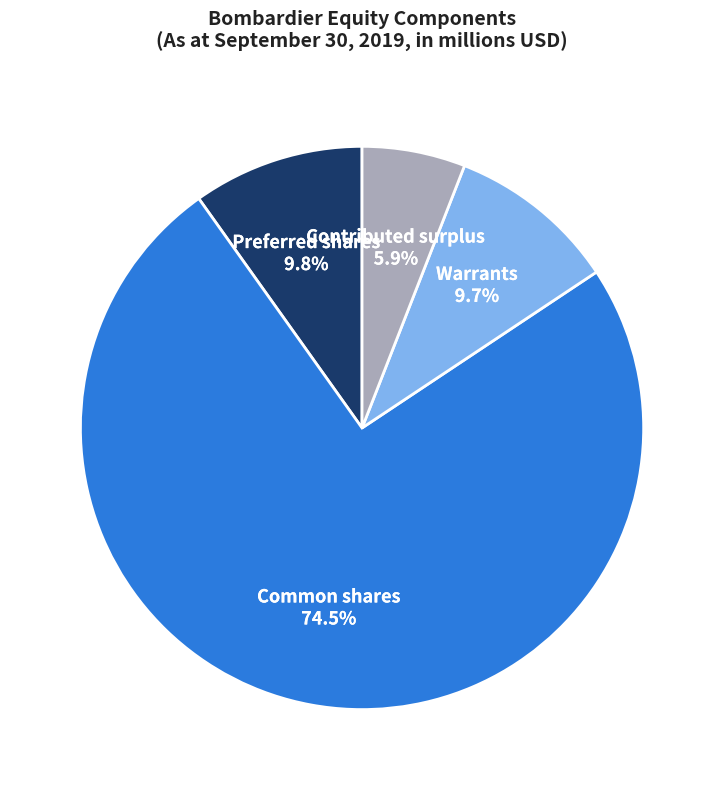

Is Common shares the majority of the pie?

Yes